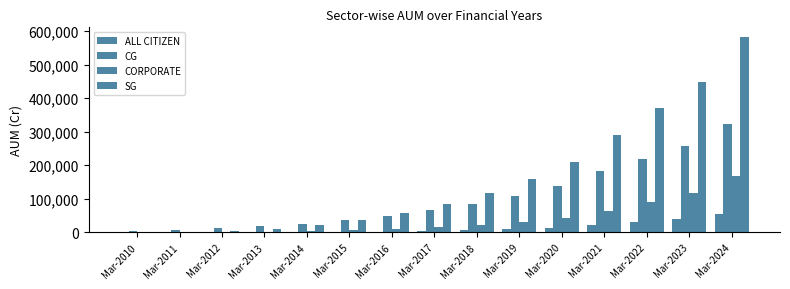

Rank the series by their average value, from highest to lowest.

SG, CG, CORPORATE, ALL CITIZEN